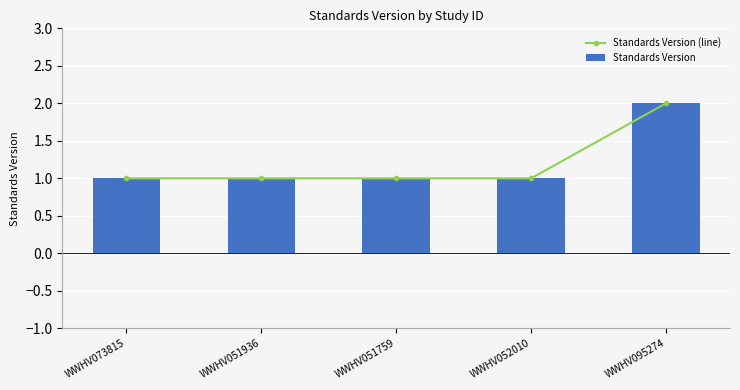

The value of Standards Version at WWHV073815 is 1. True or false?

True